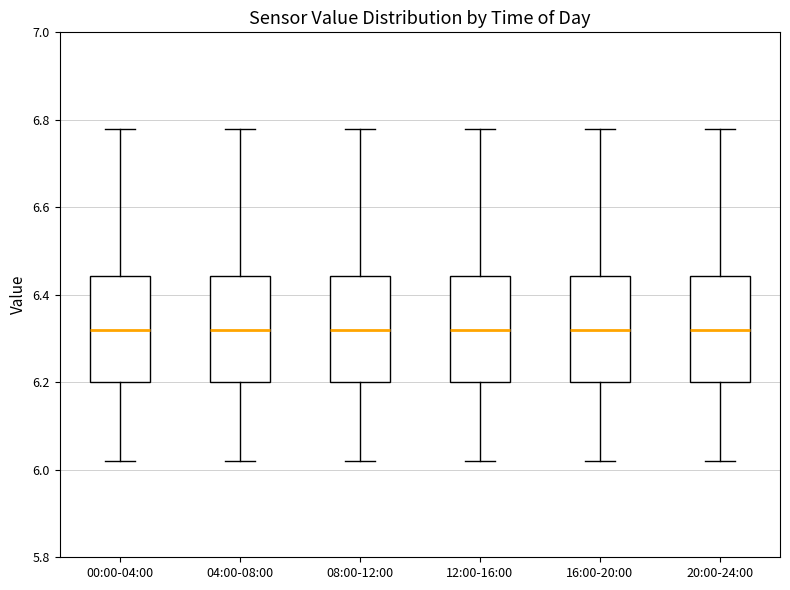

Reading left to right, read every box against the y-axis: the position of its median line, the range the box covers, and the ends of its whiskers. The values are not printed on the chart, so give them approximately, as read against the axis.

00:00-04:00: median 6.32, box 6.20 to 6.44, whiskers 6.02 to 6.78
04:00-08:00: median 6.32, box 6.20 to 6.44, whiskers 6.02 to 6.78
08:00-12:00: median 6.32, box 6.20 to 6.44, whiskers 6.02 to 6.78
12:00-16:00: median 6.32, box 6.20 to 6.44, whiskers 6.02 to 6.78
16:00-20:00: median 6.32, box 6.20 to 6.44, whiskers 6.02 to 6.78
20:00-24:00: median 6.32, box 6.20 to 6.44, whiskers 6.02 to 6.78